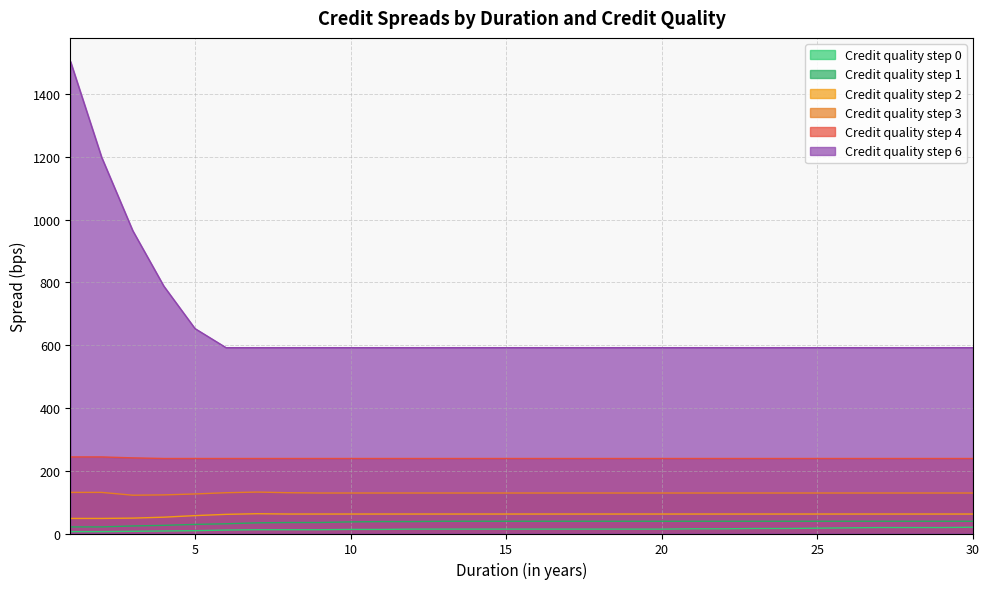

Where is the first local maximum for Credit quality step 2?

7